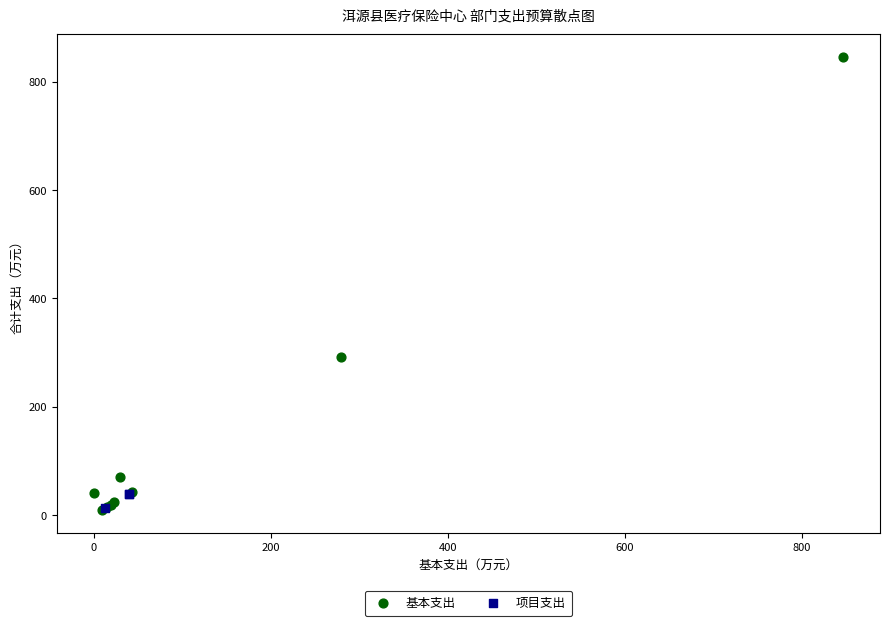

Which series has the largest Y range (max minus min)?

基本支出